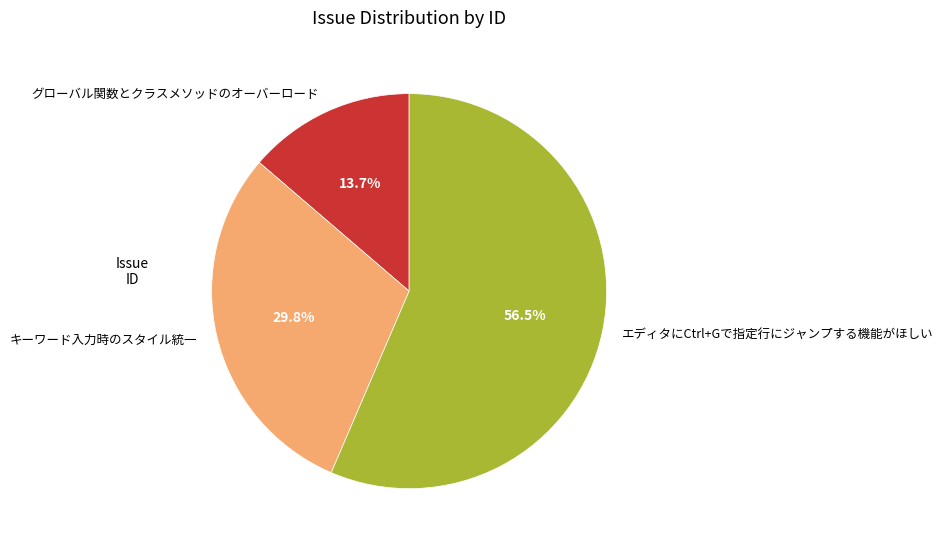

What percentage is NOT represented by キーワード入力時のスタイル統一?

70.2%